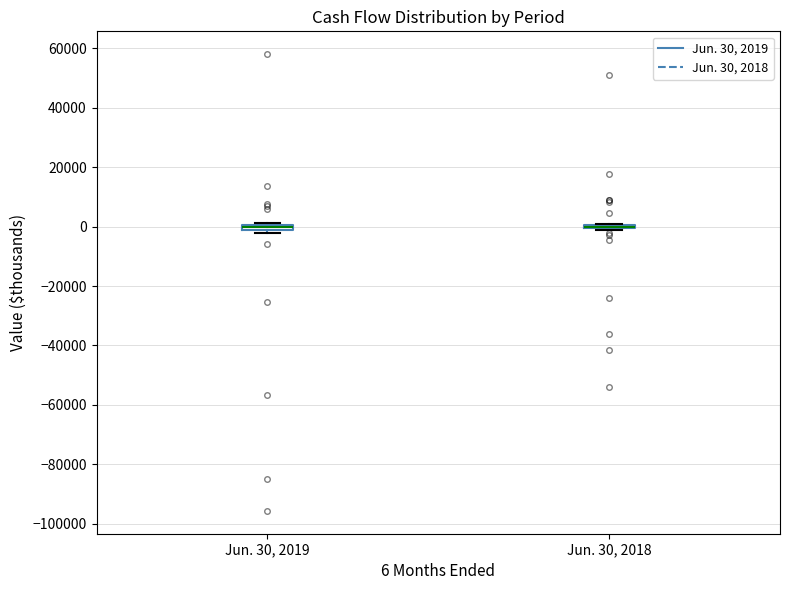

Where is the upper edge of the box for Jun. 30, 2019 on the y-axis? The values are not printed on the chart, so give them approximately, as read against the axis.

0